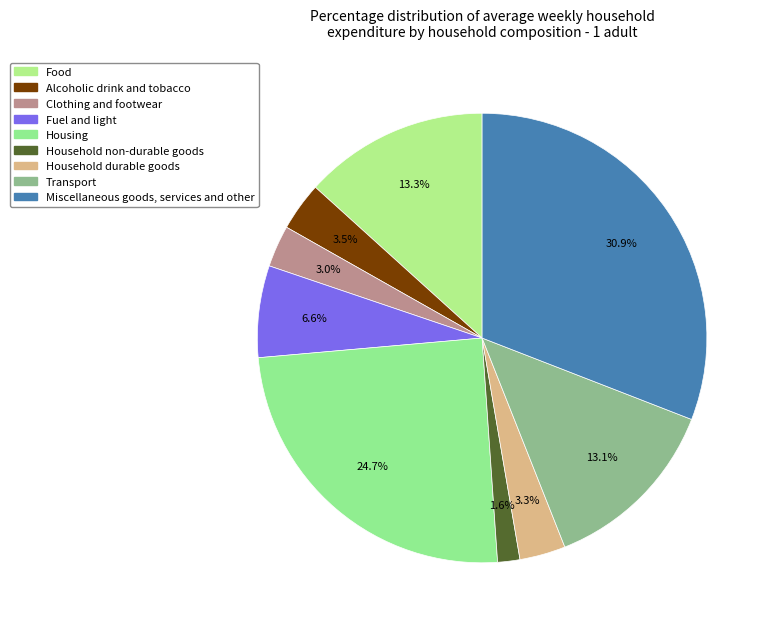

To the nearest percent, what portion does Miscellaneous goods, services and other represent?

31%